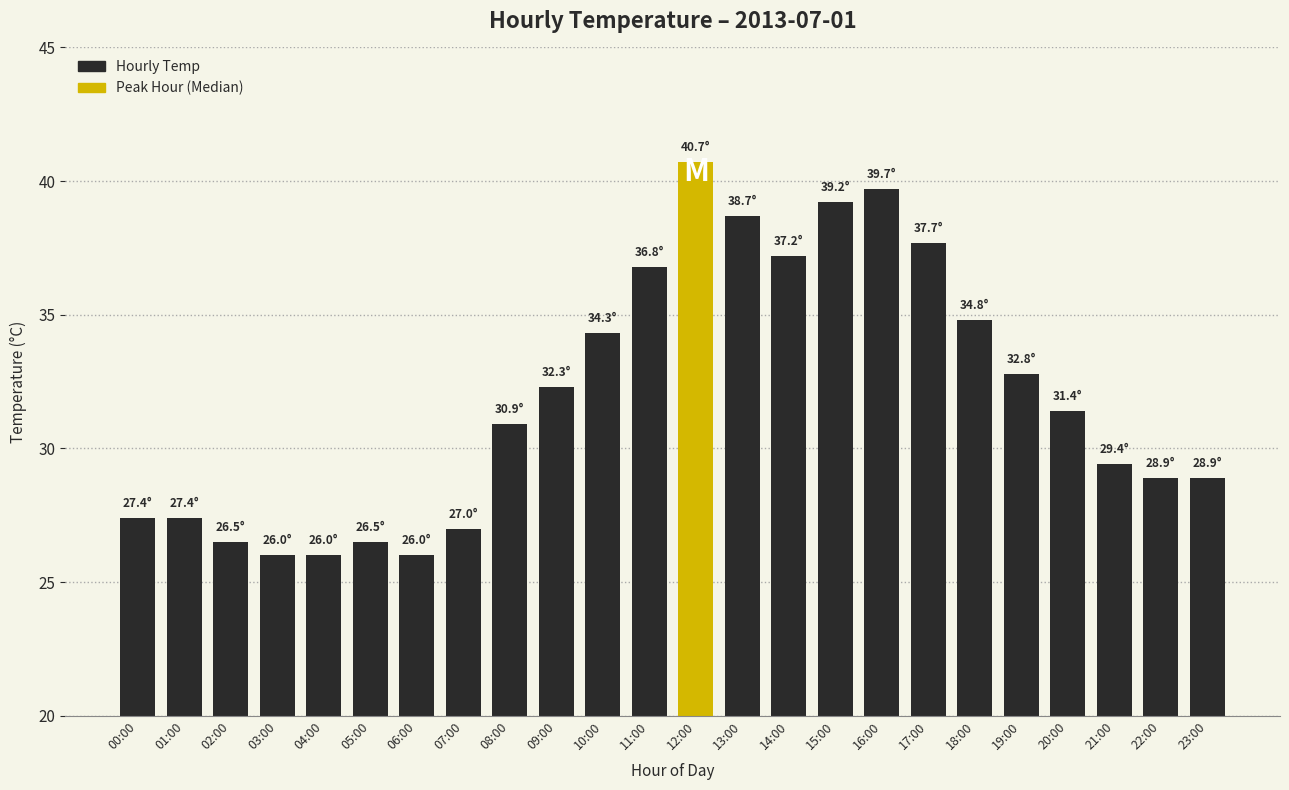

At which category does the chart reach its peak across all series?

12:00